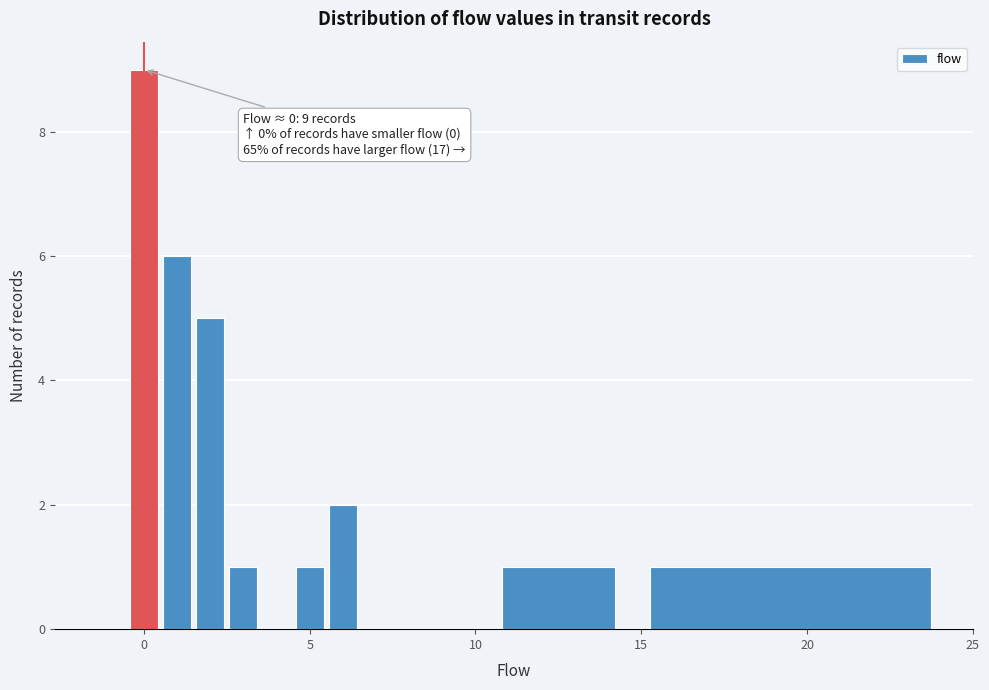

Read against the x-axis, roughly where is the centre of the tallest bar?

0.0